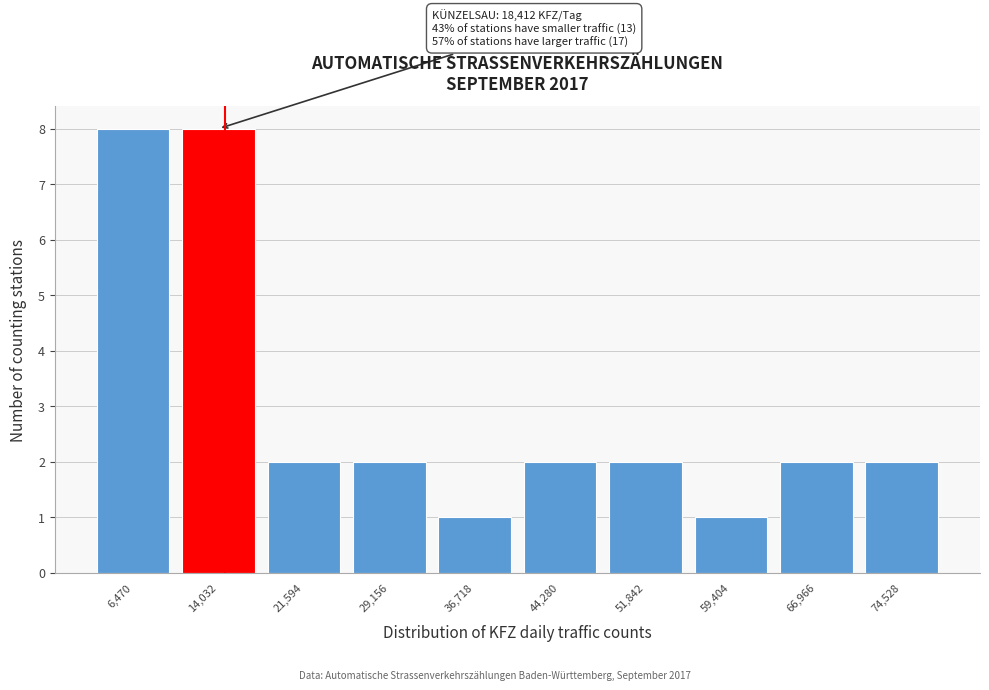

Reading left to right, extract all data points from this chart.

8	8	2	2	1	2	2	1	2	2